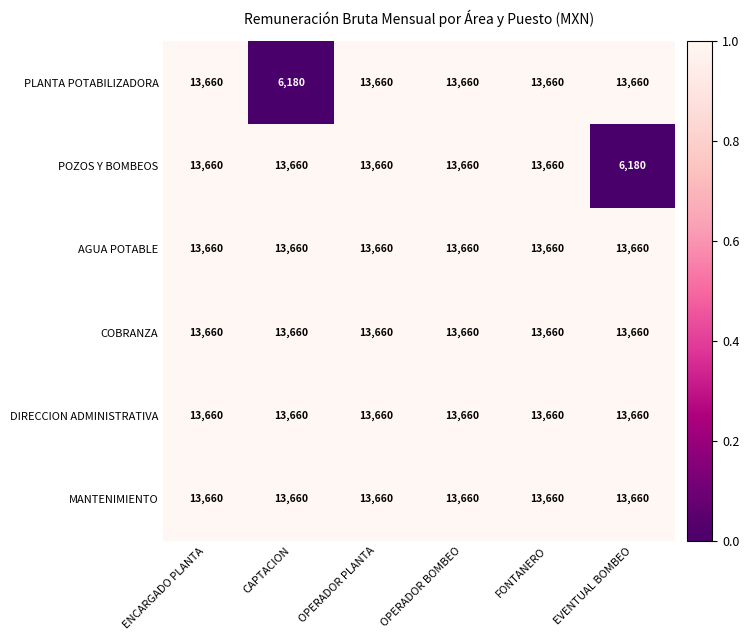

What is the sum of the DIRECCION ADMINISTRATIVA values at ENCARGADO PLANTA and OPERADOR BOMBEO?

27320